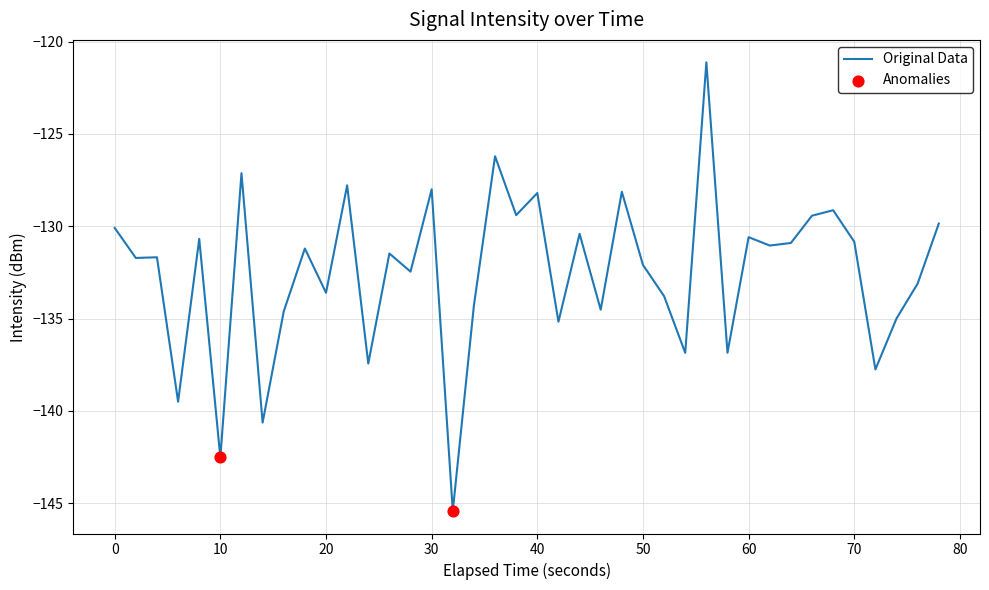

What is the maximum value shown in the chart?

-121.1